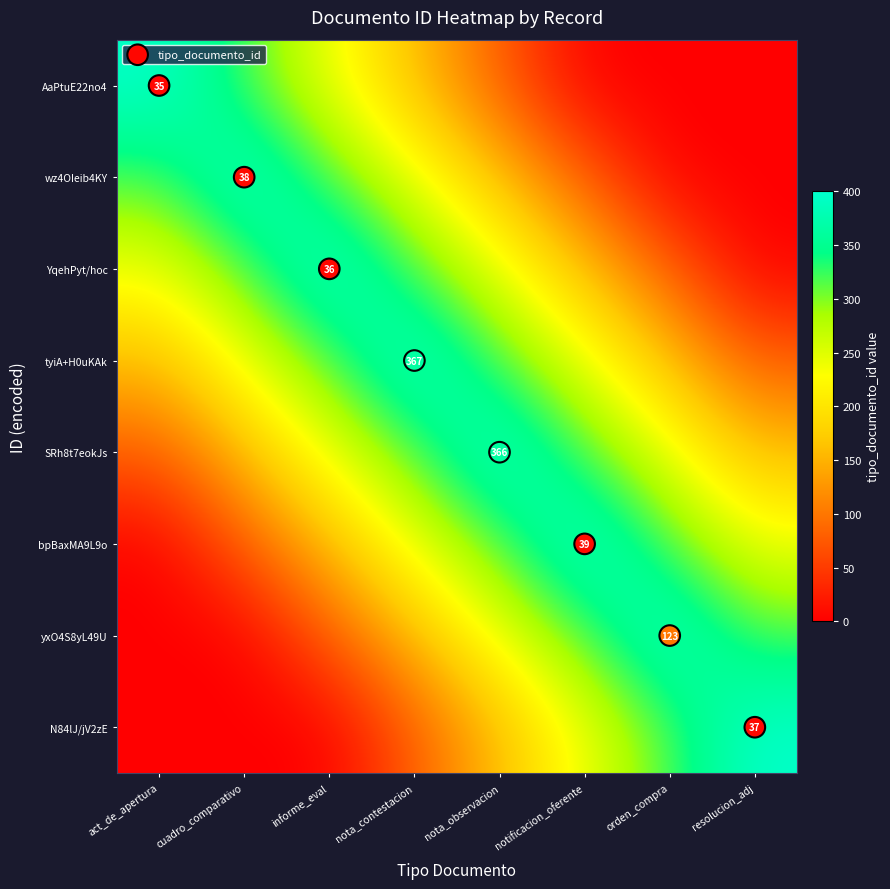

List the labels in order of tyiA+H0uKAk value, smallest first.

resolucion_adj, act_de_apertura, orden_compra, cuadro_comparativo, notificacion_oferente, informe_eval, nota_observacion, nota_contestacion